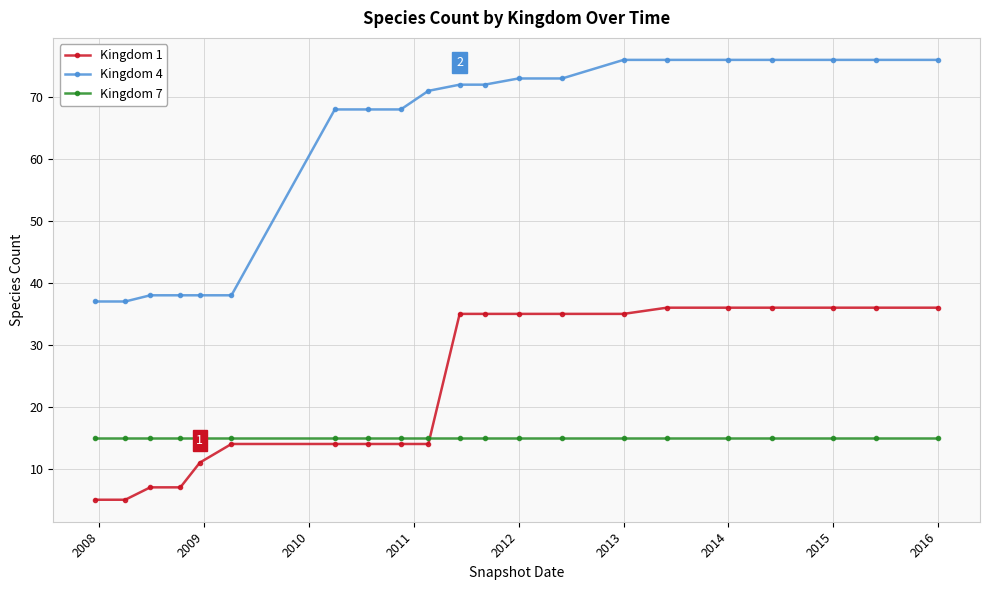

At how many categories does at least one series exceed 31?

21